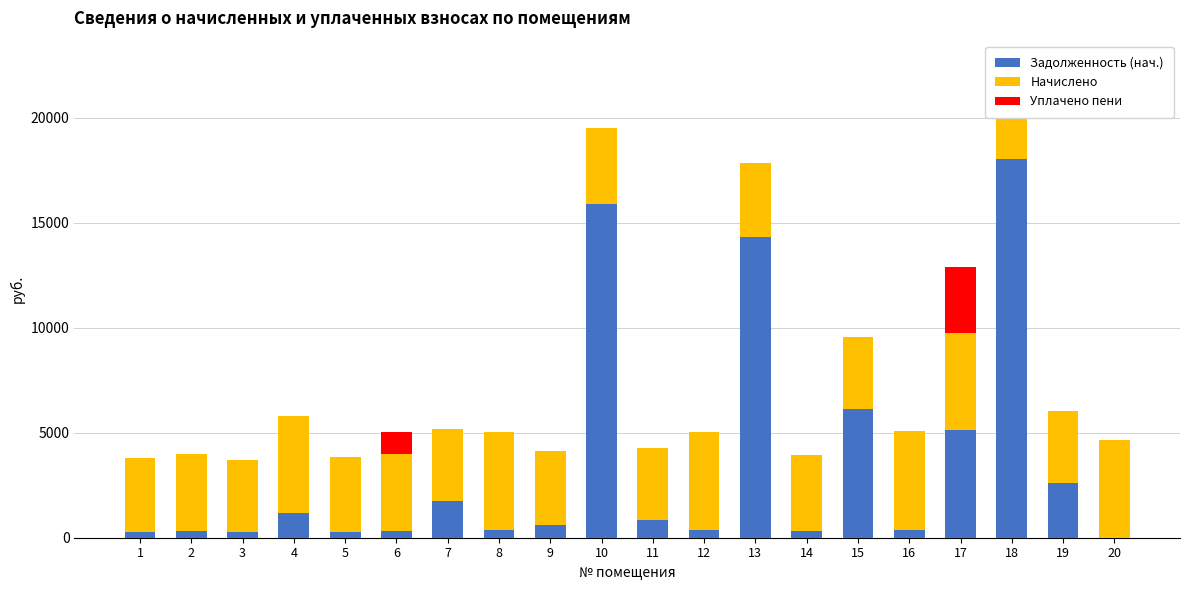

What is the spread (max minus min) of values at 9?

3524.5